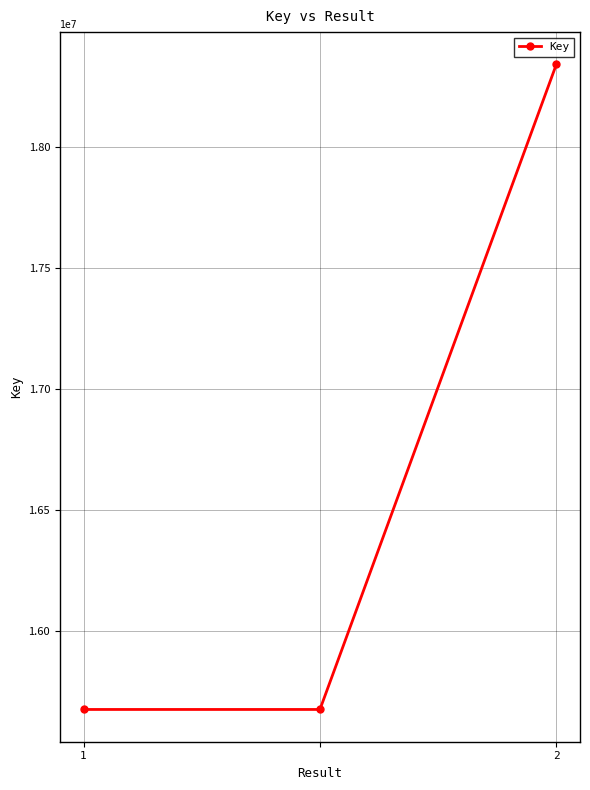

Does the chart display data point markers on the line(s)?

Yes